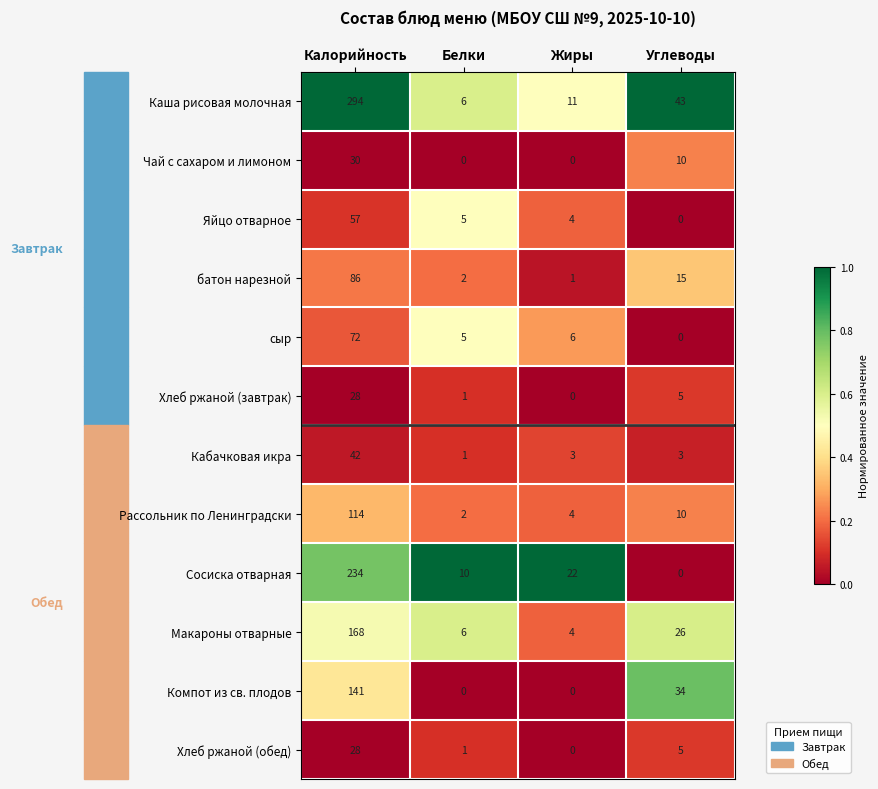

How many categories are shown in the chart?

4